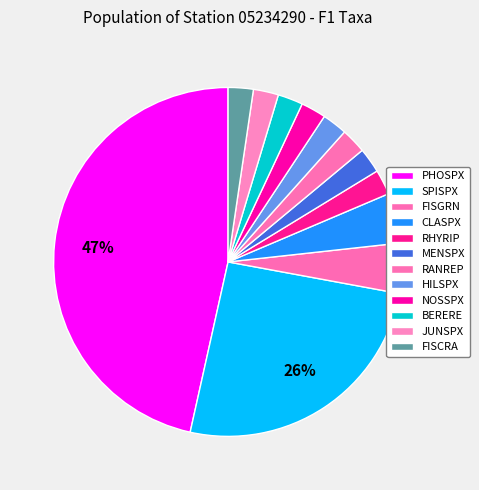

How many slices are in this pie chart?

12